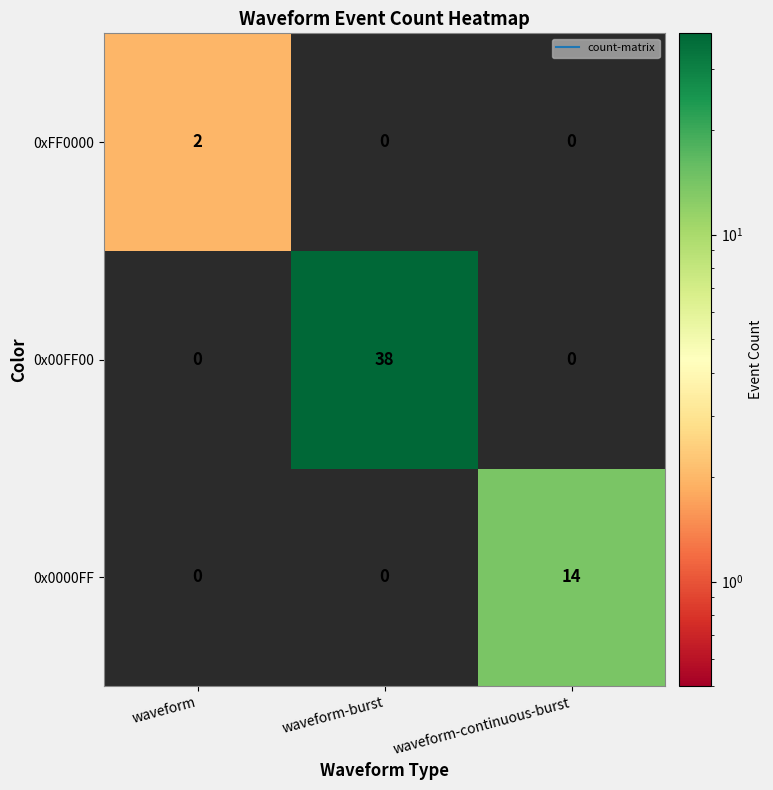

List the series in order of their overall mean, lowest first.

0xFF0000, 0x0000FF, 0x00FF00